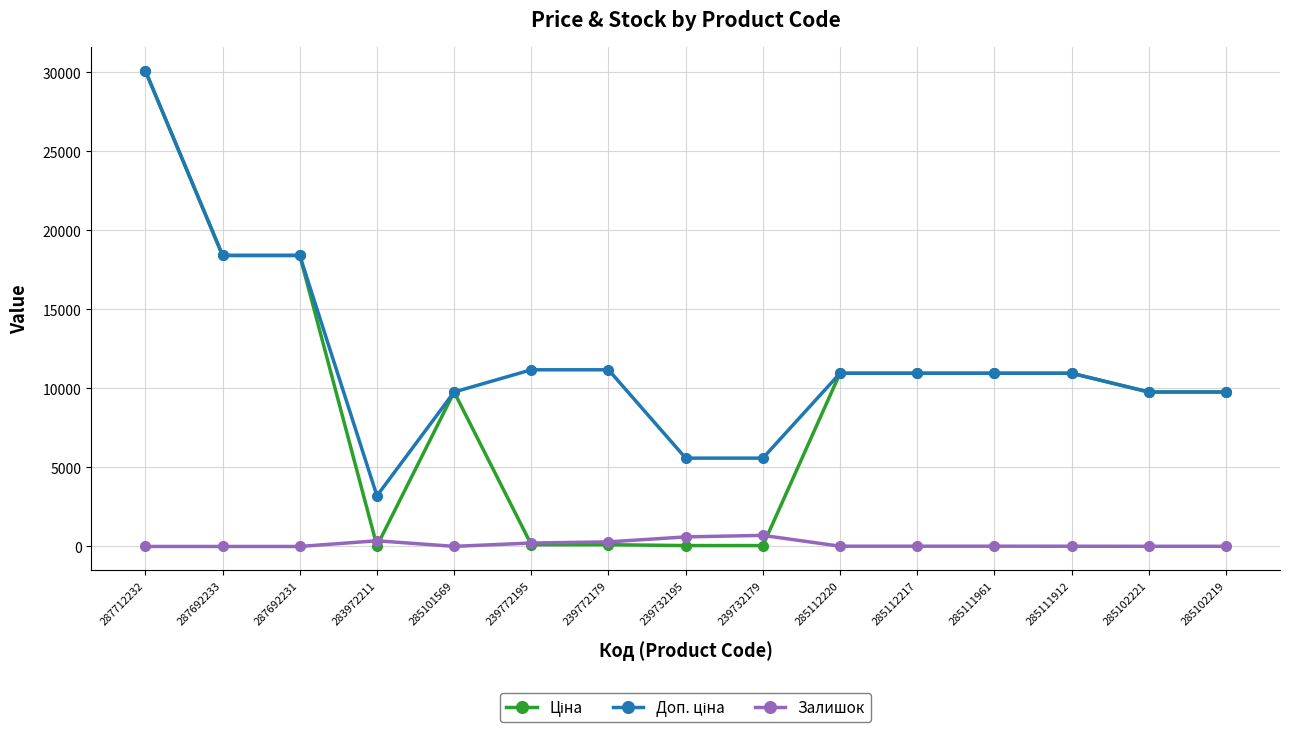

What is the total value across all series at 287712232?

60205.6